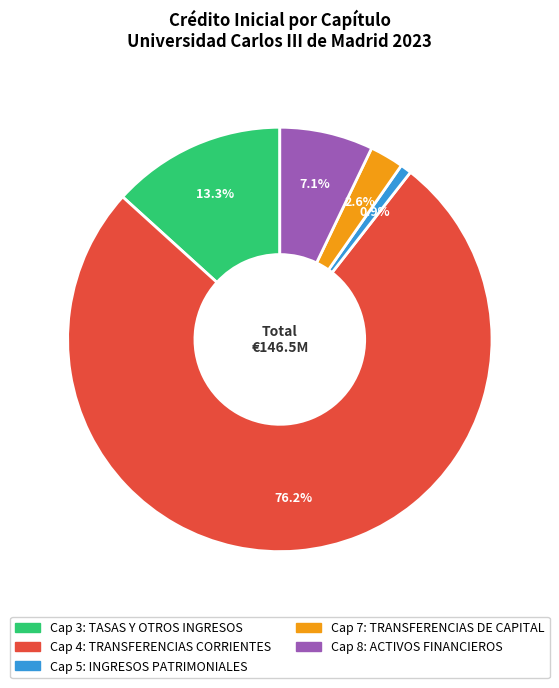

How many slices are in this pie chart?

5